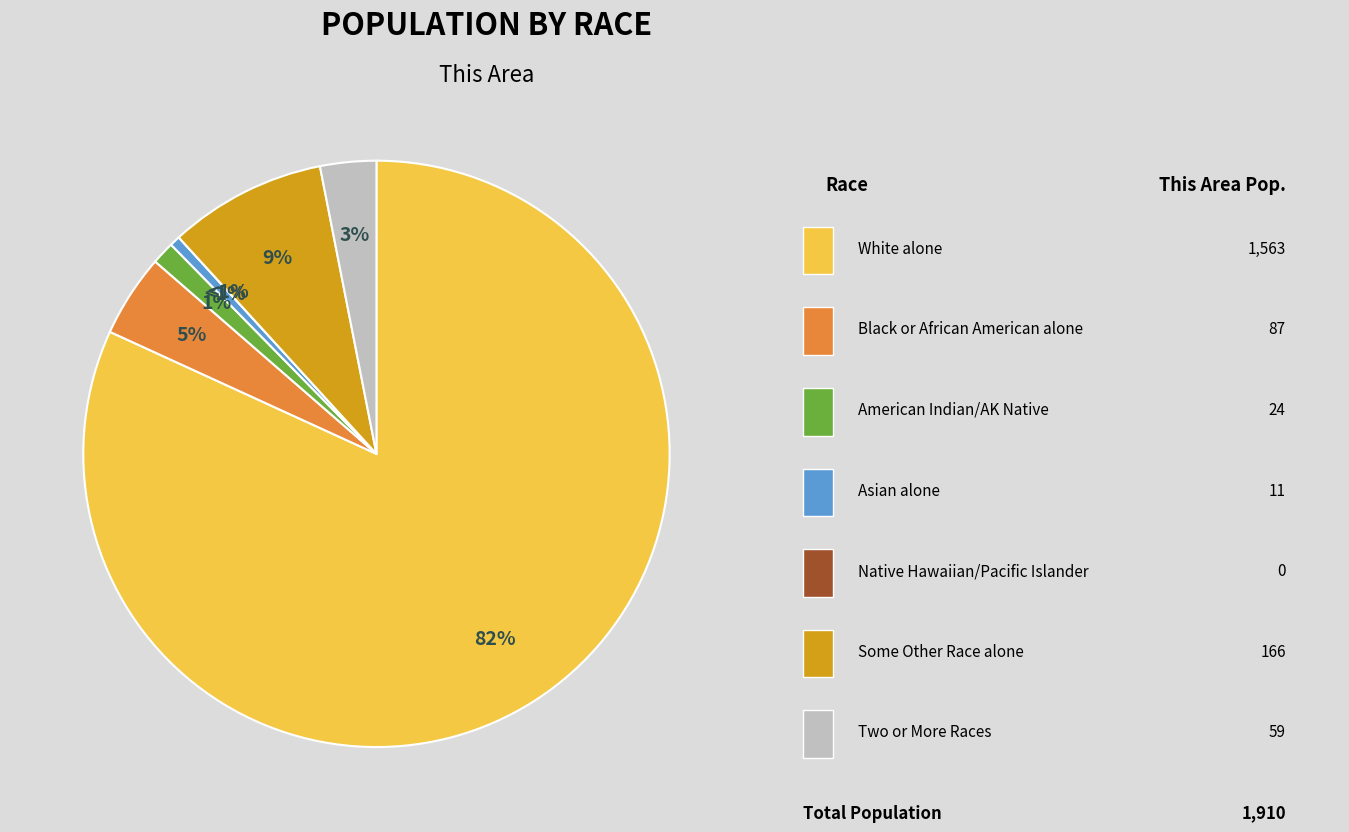

To the nearest percent, what is the difference between the largest and smallest slice percentages?

82%